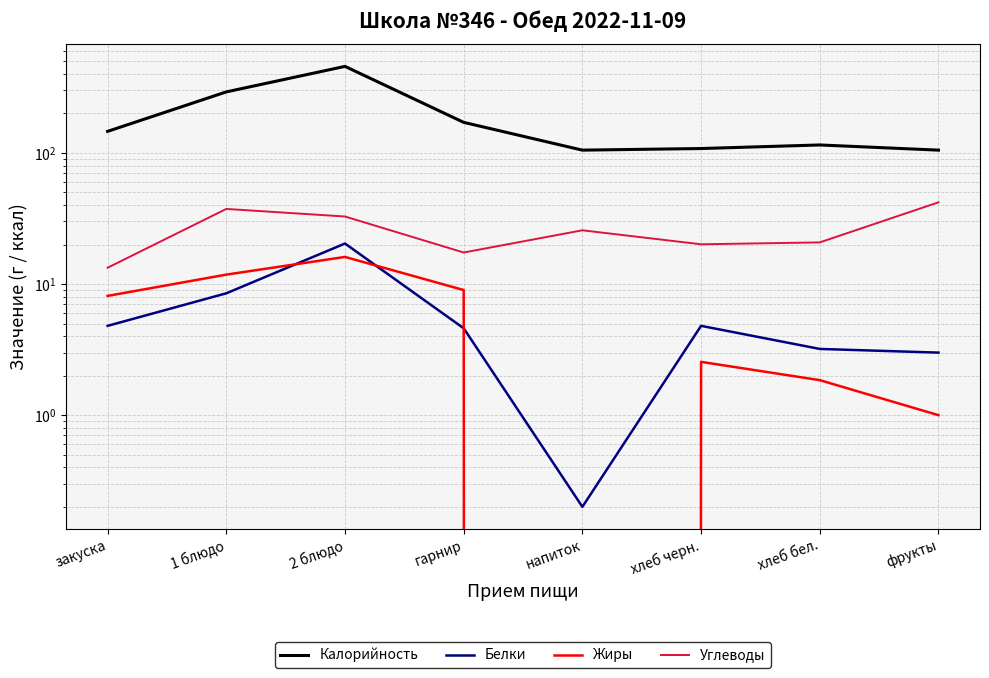

Reading left to right, what are all the values shown in this chart?

Калорийность: закуска=146.0	1 блюдо=292.0	2 блюдо=457.0	гарнир=171.0	напиток=105.0	хлеб черн.=108.0	хлеб бел.=115.0	фрукты=105.0
Белки: закуска=4.8	1 блюдо=8.5	2 блюдо=20.4	гарнир=4.6	напиток=0.2	хлеб черн.=4.8	хлеб бел.=3.2	фрукты=3.0
Жиры: закуска=8.1	1 блюдо=11.8	2 блюдо=16.1	гарнир=9.0	напиток=0.0	хлеб черн.=2.5	хлеб бел.=1.9	фрукты=1.0
Углеводы: закуска=13.3	1 блюдо=37.4	2 блюдо=32.7	гарнир=17.4	напиток=25.7	хлеб черн.=20.1	хлеб бел.=20.8	фрукты=42.0